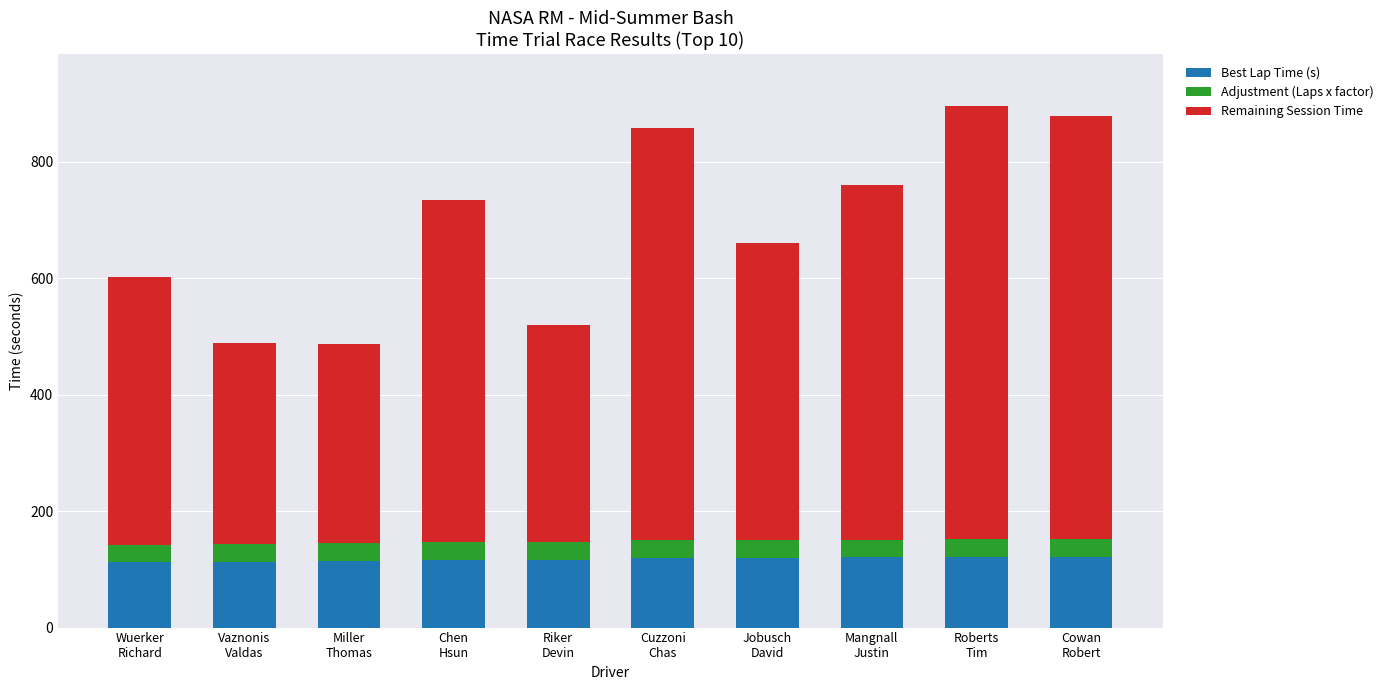

What is the sum of all Best Lap Time (s) values?

1177.3